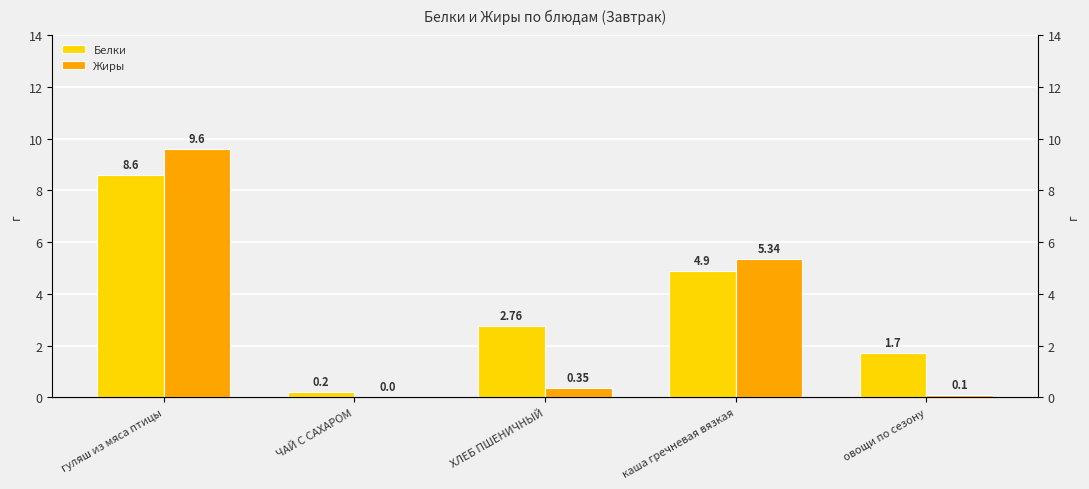

List the labels in order of Белки value, largest first.

гуляш из мяса птицы, каша гречневая вязкая, ХЛЕБ ПШЕНИЧНЫЙ, овощи по сезону, ЧАЙ С САХАРОМ